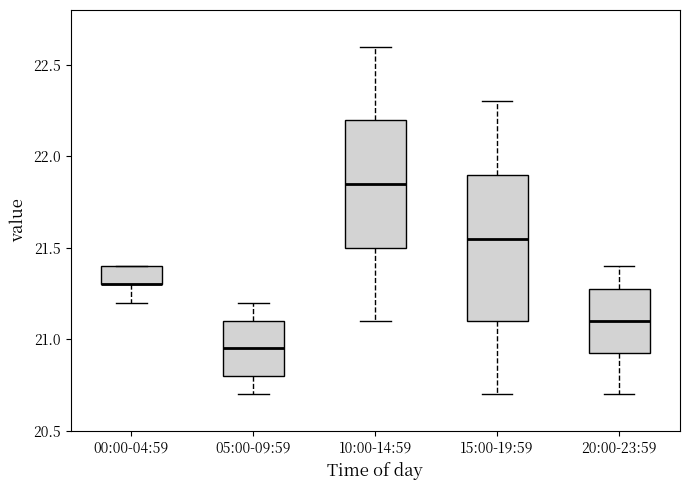

Where is the upper edge of the box for 00:00-04:59 on the y-axis? The values are not printed on the chart, so give them approximately, as read against the axis.

21.40